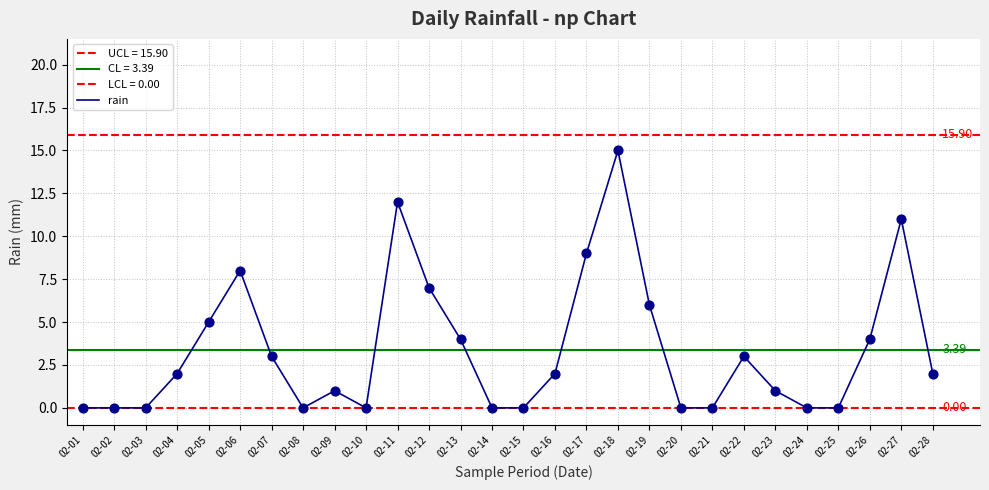

What is the change in value from 02-16 to 02-20?

-2